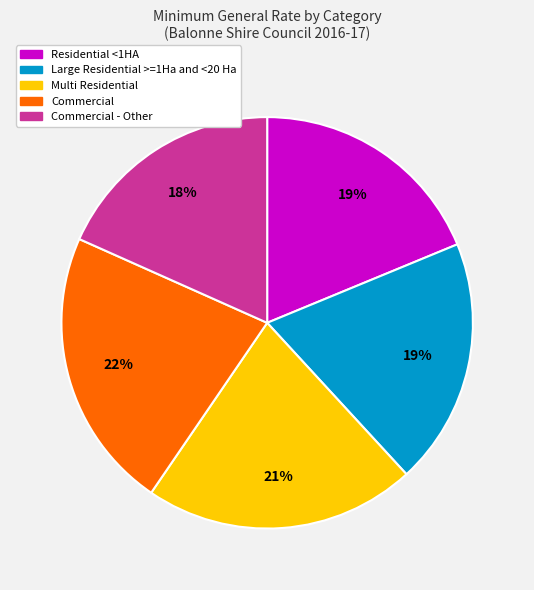

Is there any slice that represents more than half of the pie?

No